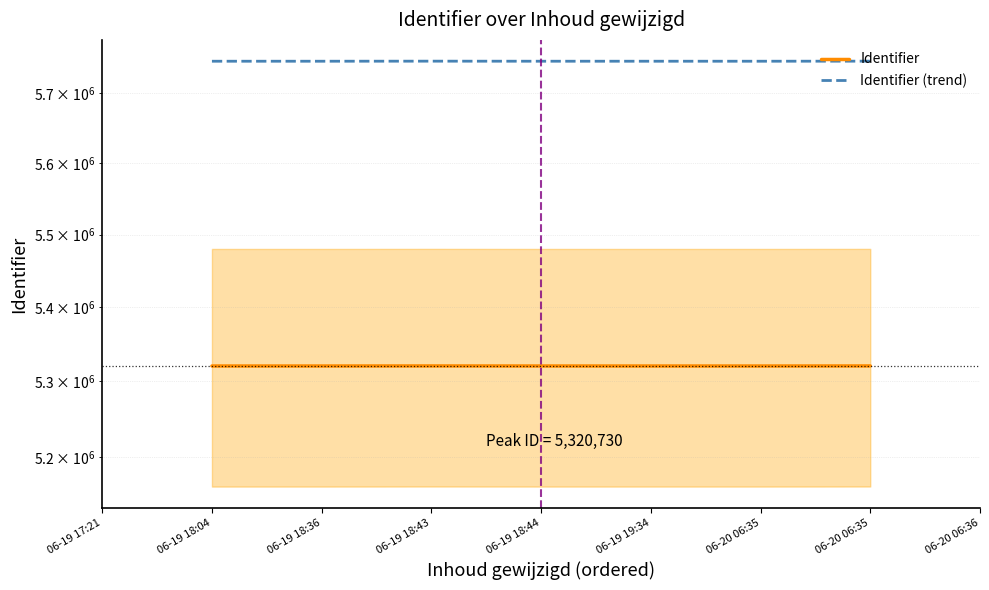

Rank the series at 06-20 06:35 from highest to lowest value.

Identifier (trend), Identifier